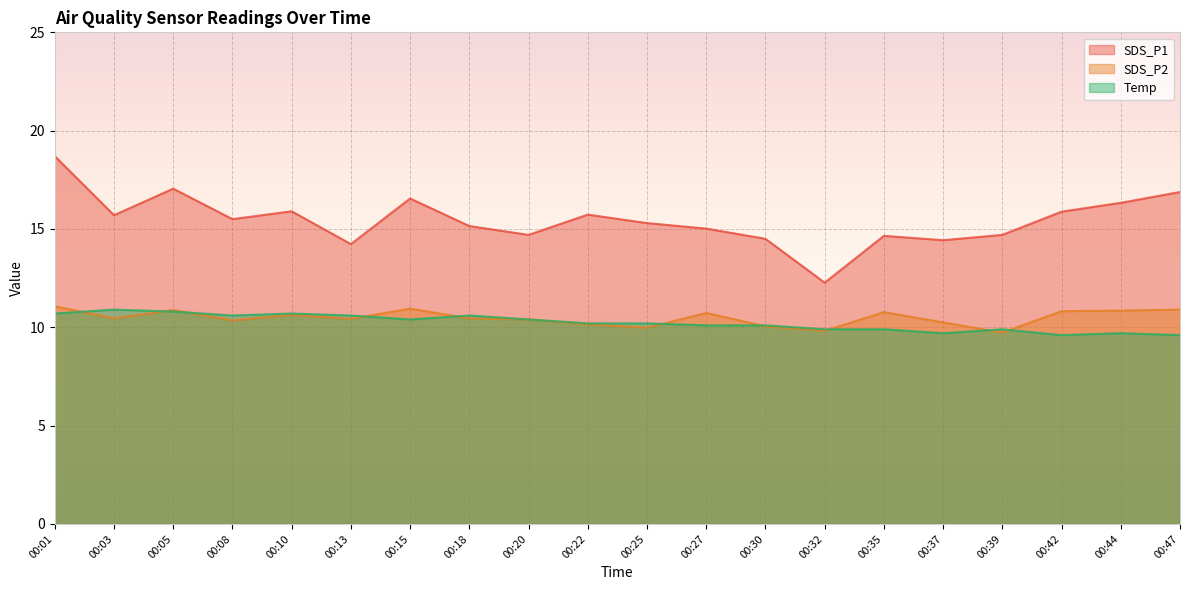

How many lines are shown in the chart?

3